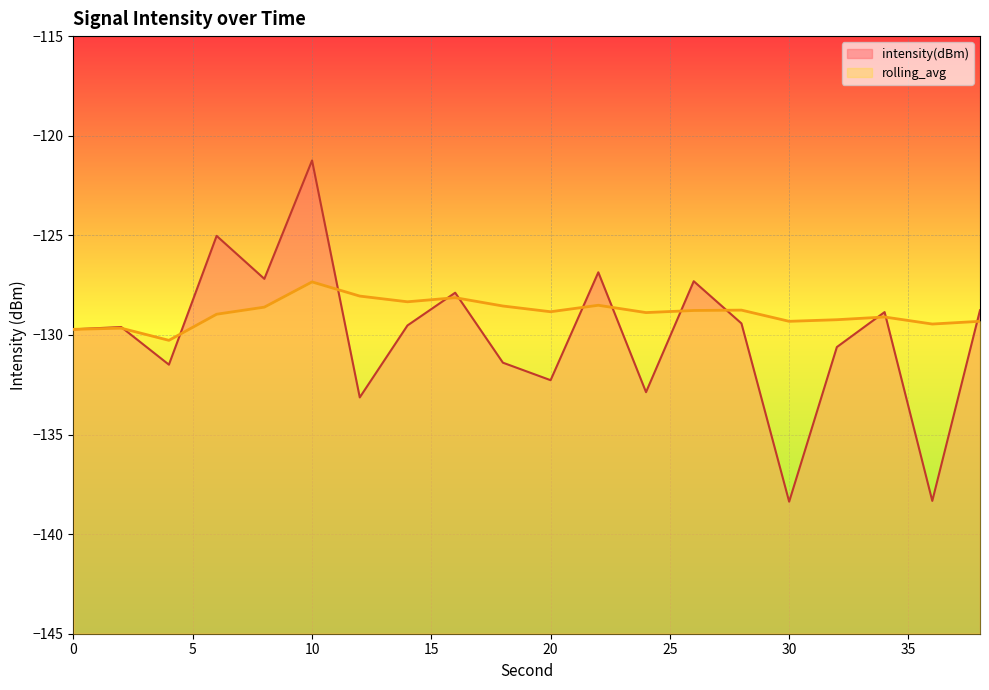

What is the minimum value shown in the chart?

-138.4